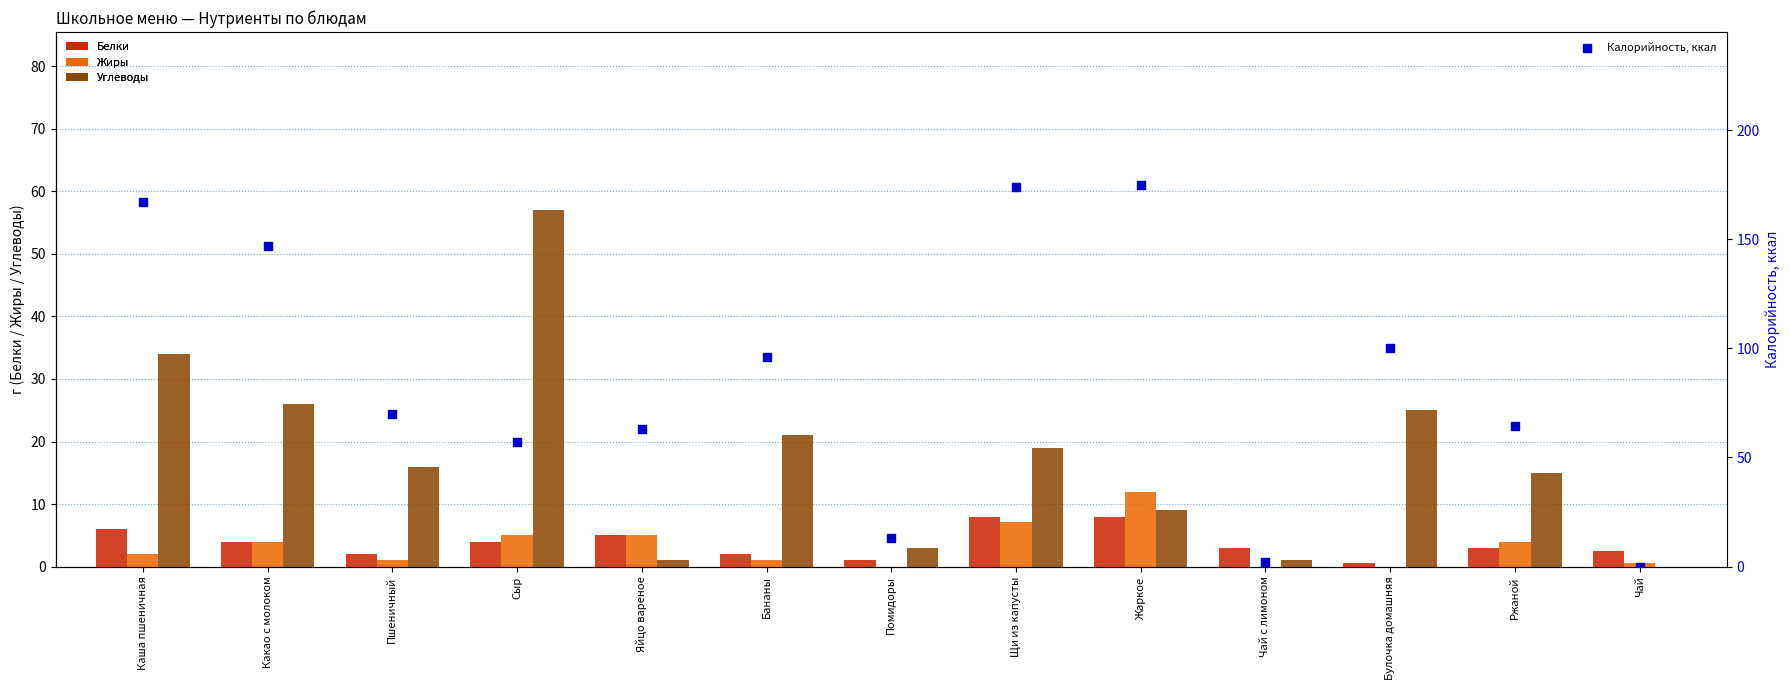

At how many categories does at least one series exceed 169?

2